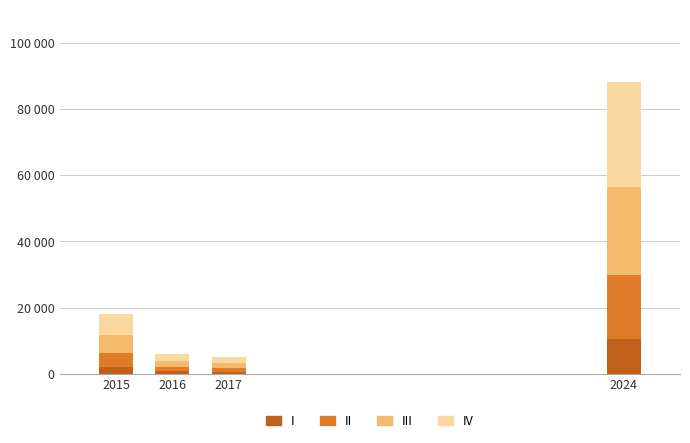

What are all the series names shown in the legend?

I, II, III, IV